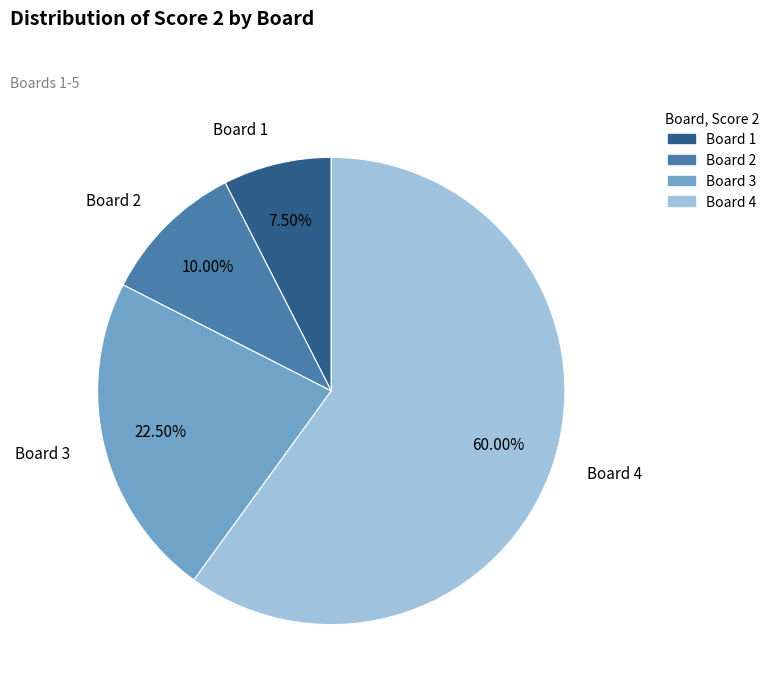

Is there a majority slice in this chart?

Yes